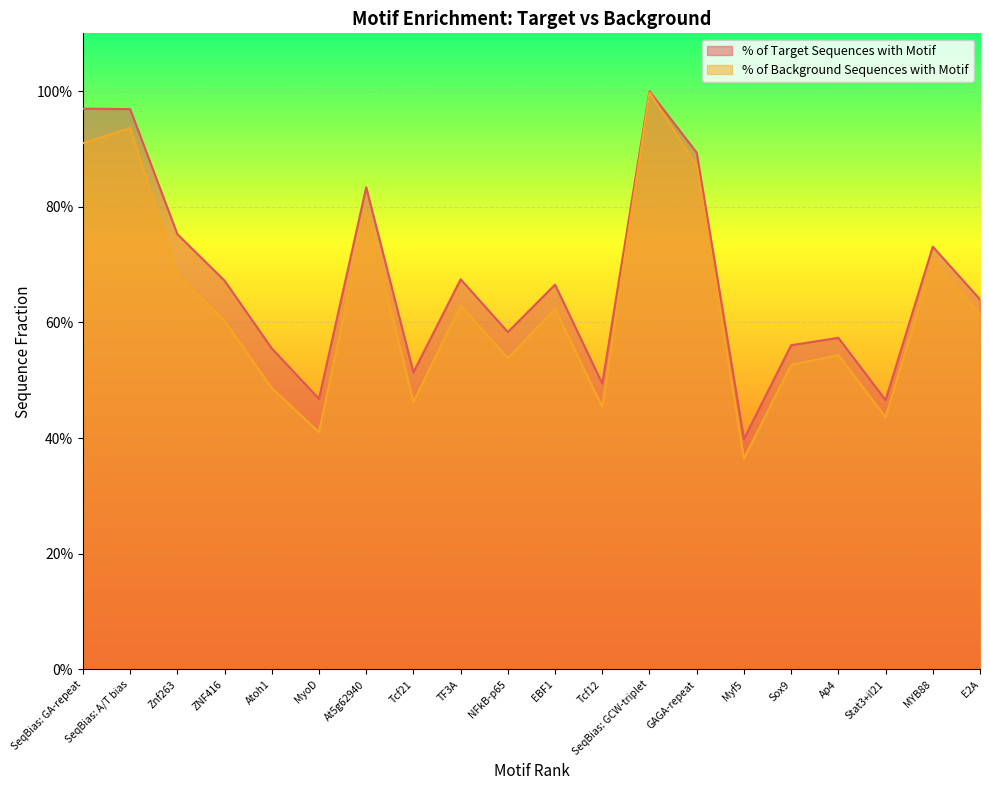

Reading right to left, extract all data points from this chart.

% of Target Sequences with Motif: E2A=0.6	MYB88=0.7	Stat3+il21=0.5	Ap4=0.6	Sox9=0.6	Myf5=0.4	GAGA-repeat=0.9	SeqBias: GCW-triplet=1.0	Tcf12=0.5	EBF1=0.7	NFkB-p65=0.6	TF3A=0.7	Tcf21=0.5	At5g62940=0.8	MyoD=0.5	Atoh1=0.6	ZNF416=0.7	Znf263=0.8	SeqBias: A/T bias=1.0	SeqBias: GA-repeat=1.0
% of Background Sequences with Motif: E2A=0.6	MYB88=0.7	Stat3+il21=0.4	Ap4=0.5	Sox9=0.5	Myf5=0.4	GAGA-repeat=0.9	SeqBias: GCW-triplet=1.0	Tcf12=0.5	EBF1=0.6	NFkB-p65=0.5	TF3A=0.6	Tcf21=0.5	At5g62940=0.8	MyoD=0.4	Atoh1=0.5	ZNF416=0.6	Znf263=0.7	SeqBias: A/T bias=0.9	SeqBias: GA-repeat=0.9